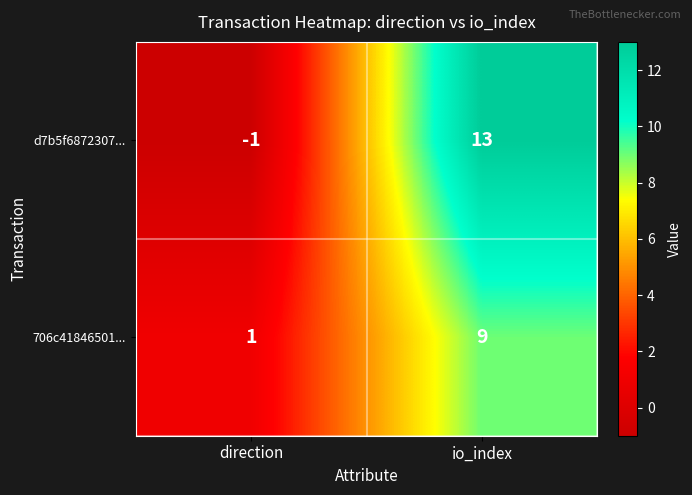

Reading left to right, what are all the values shown in this chart?

d7b5f6872307...: -1	13
706c41846501...: 1	9